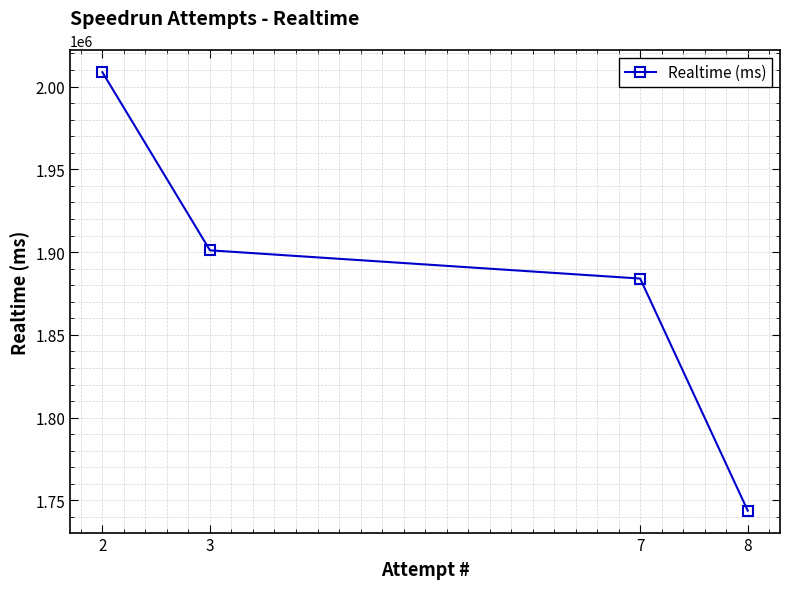

Which has a higher value, 2 or 8?

2